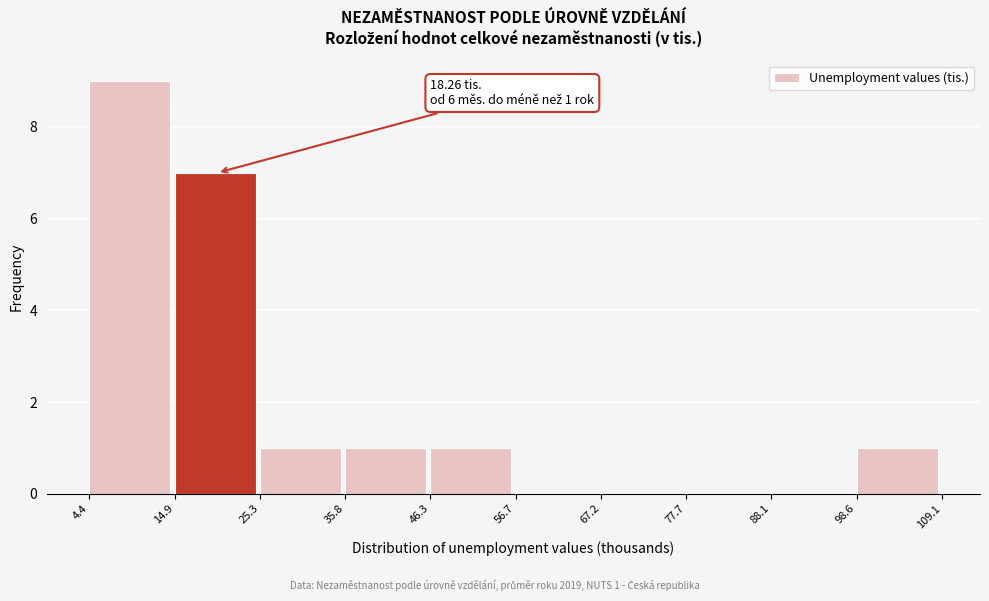

Which range on the x-axis has the tallest bar?

4.4 to 14.9